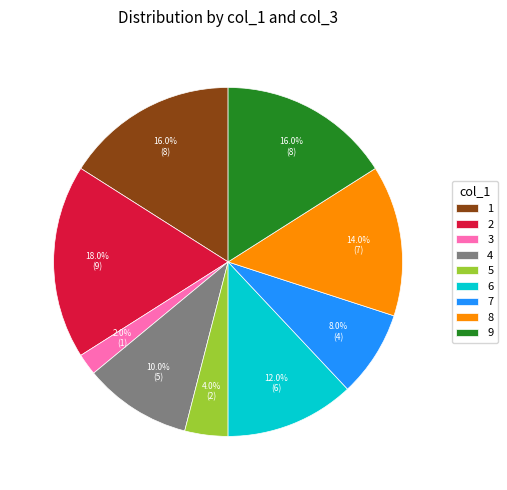

Is there a majority slice in this chart?

No